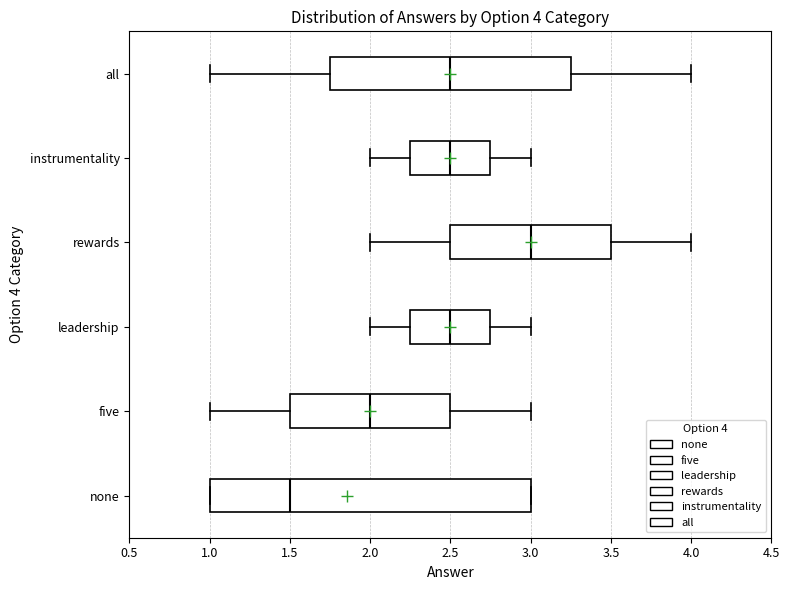

Which box is the widest, from its left edge to its right edge?

none